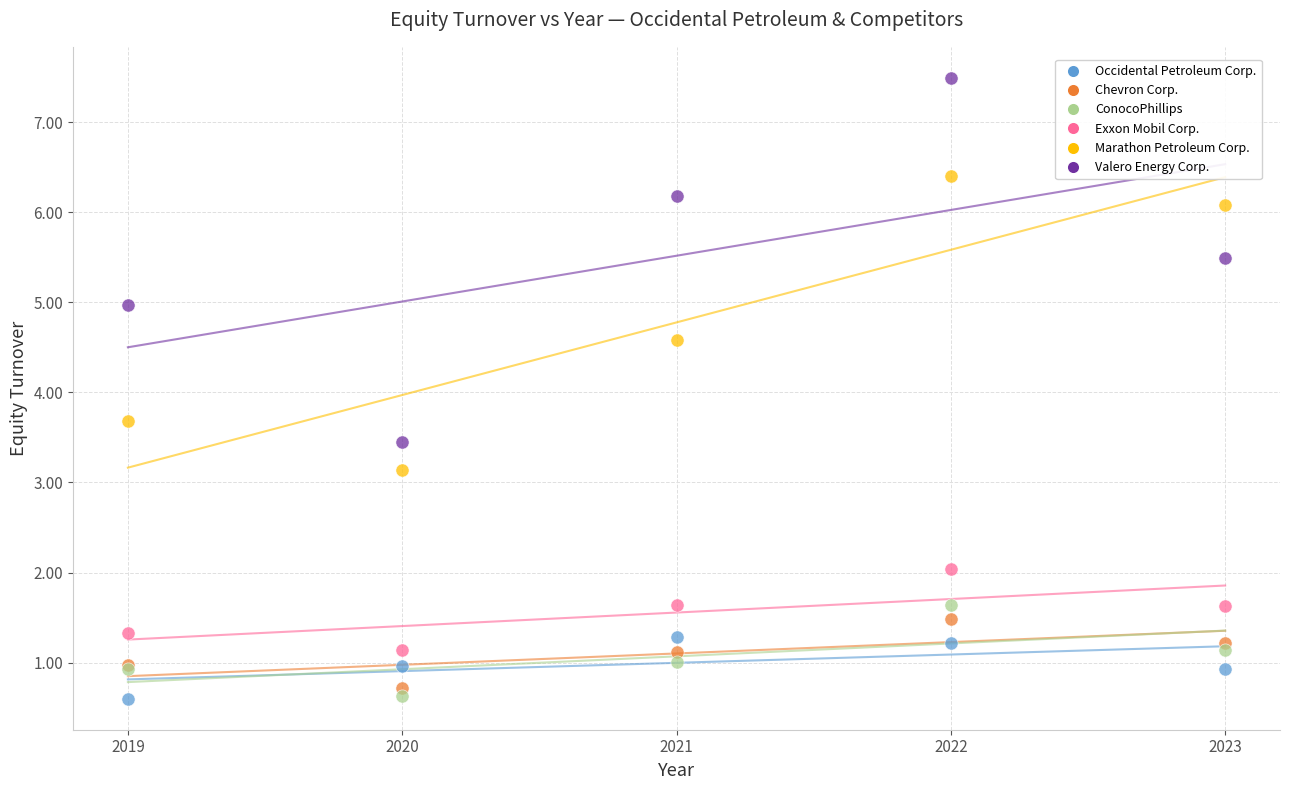

What are all the series names shown in the legend?

Occidental Petroleum Corp., Chevron Corp., ConocoPhillips, Exxon Mobil Corp., Marathon Petroleum Corp., Valero Energy Corp.